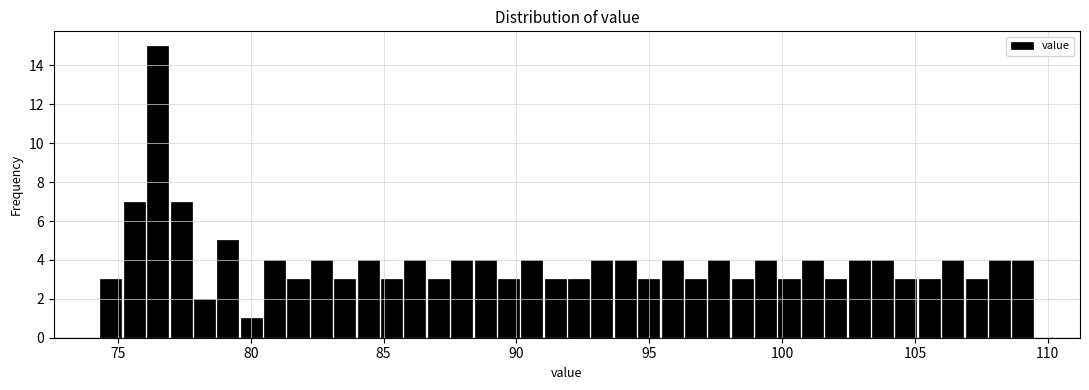

Around what value on the x-axis is the tallest bar? Give the approximate position of its centre, as read against the axis.

76.5